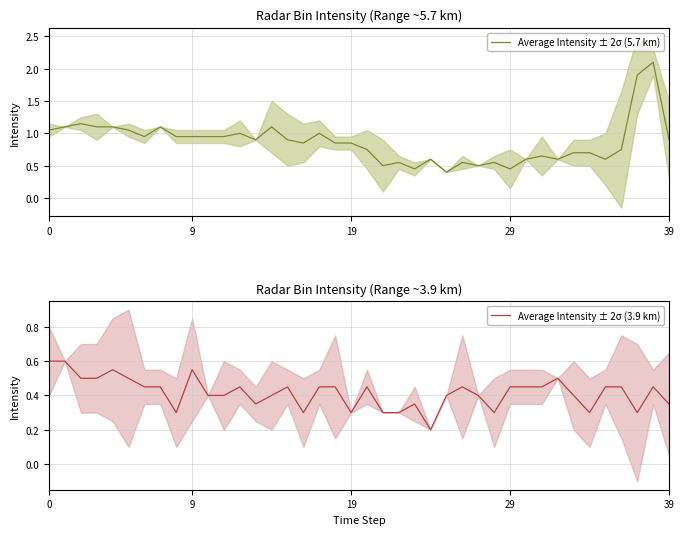

At how many categories does at least one series exceed 1?

10